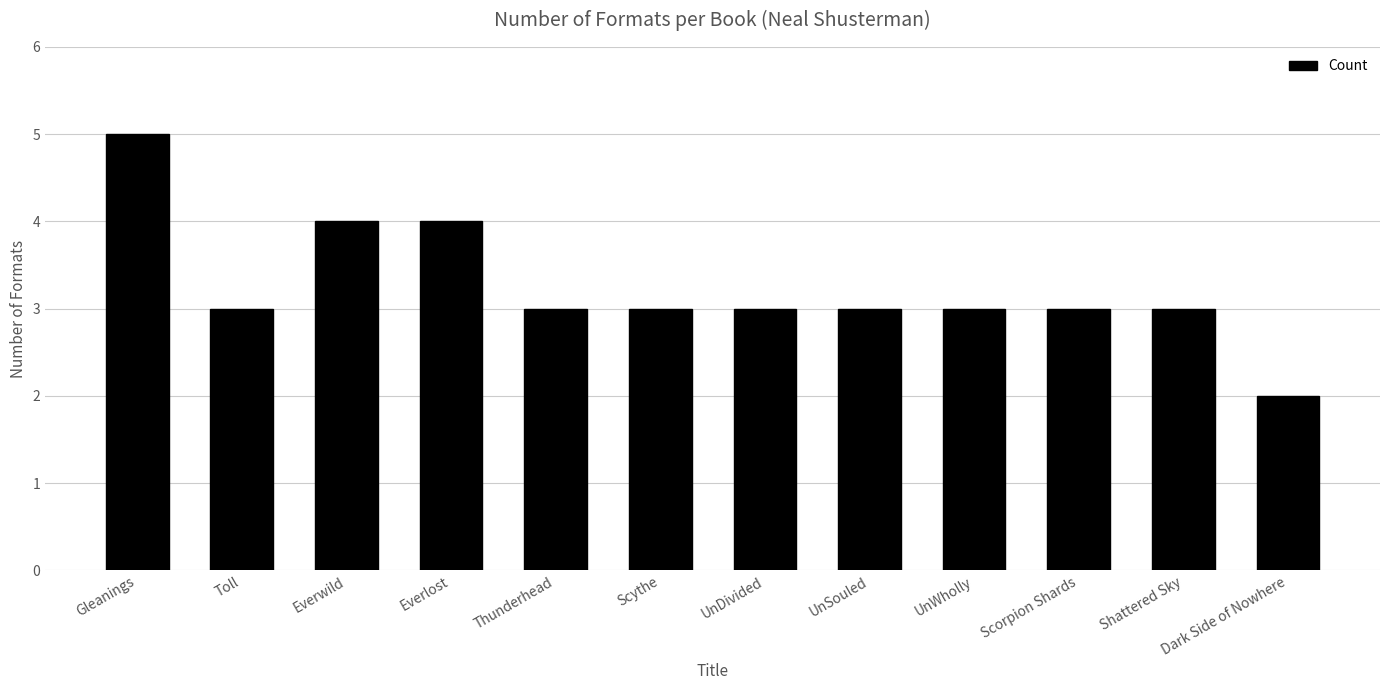

What is the average value?

3